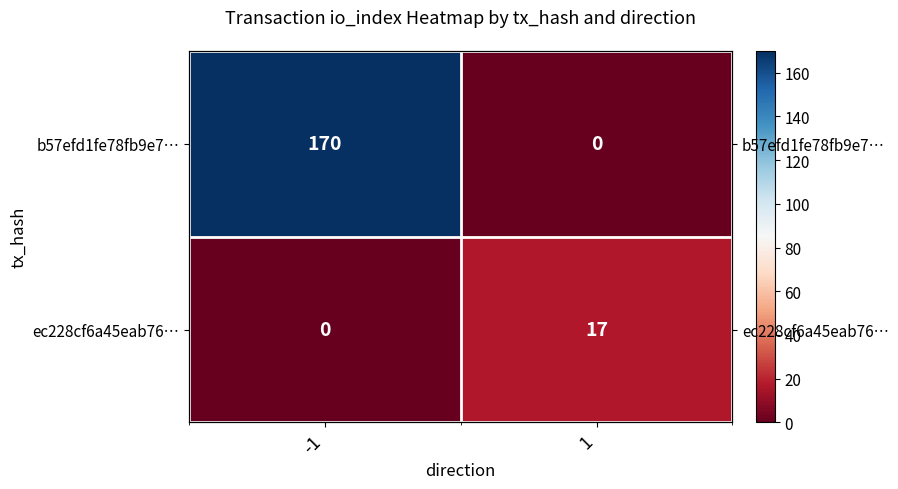

At which category is the sum across all series the highest?

-1